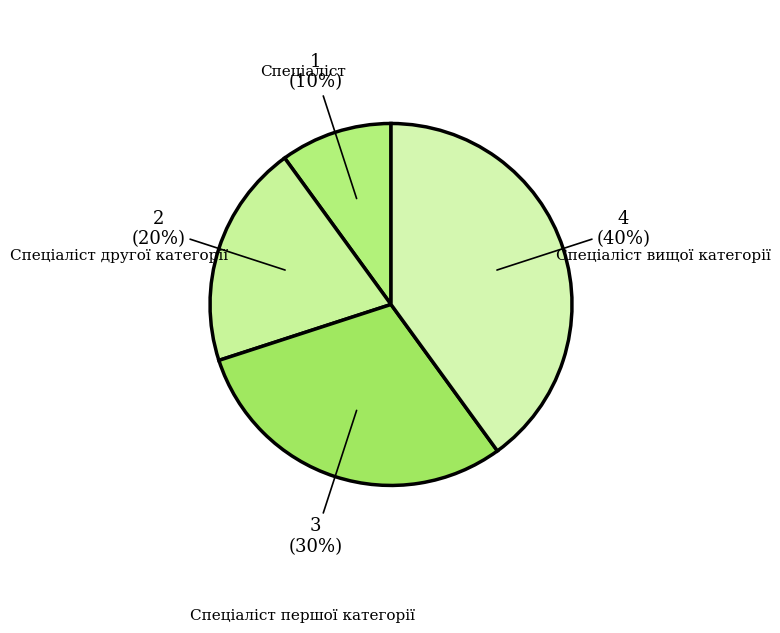

To the nearest percent, what percentage of the pie is Спеціаліст?

10%